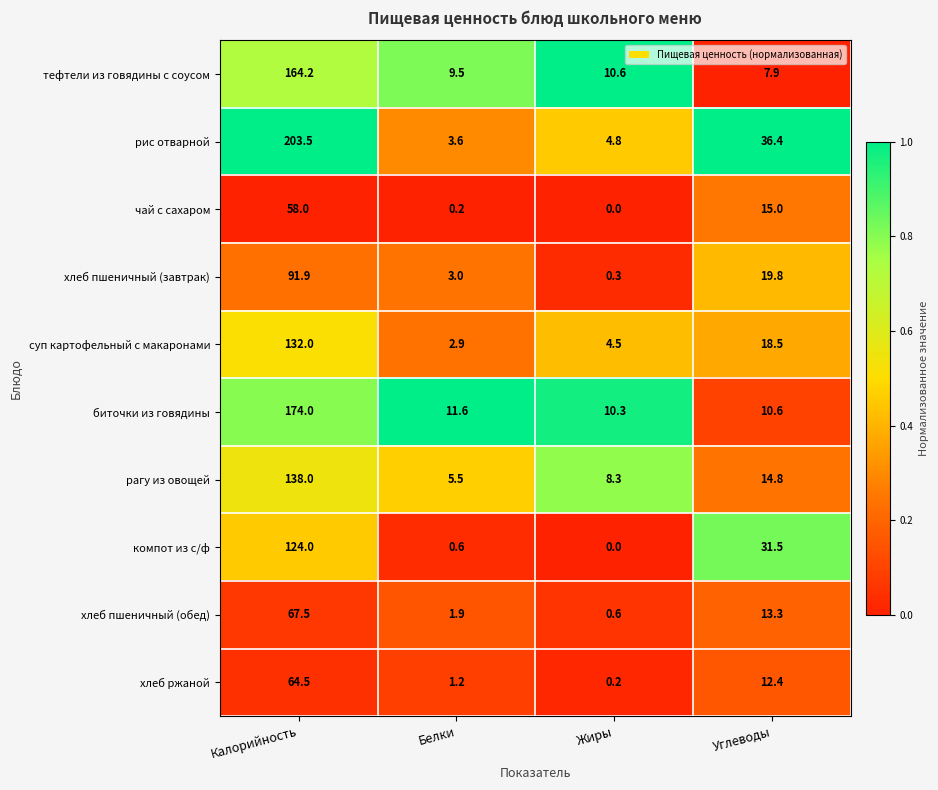

Where is рагу из овощей nearest to the value 71?

Углеводы